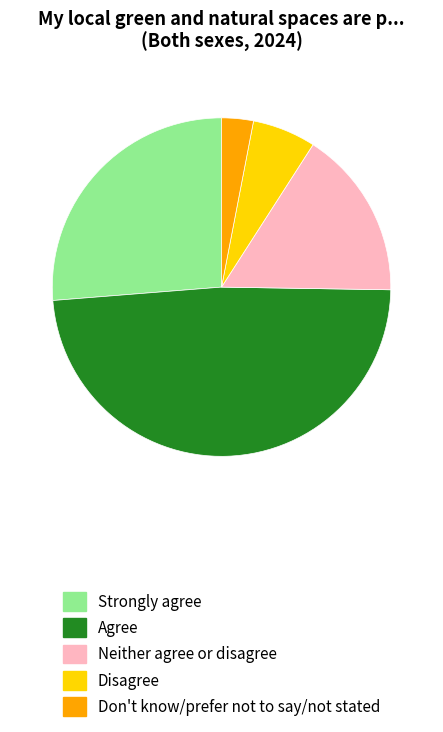

Do Don't know/prefer not to say/not stated and Agree together represent more than half of the pie?

Yes